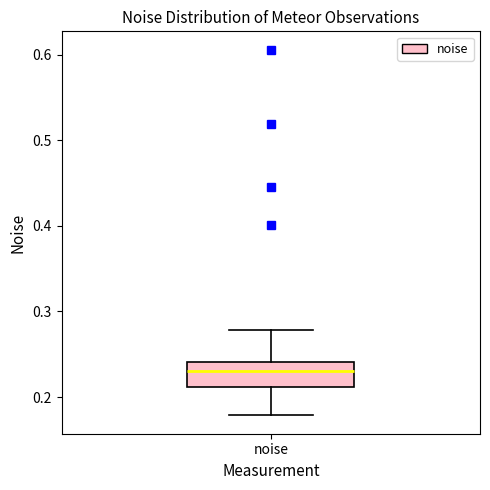

Read this box plot against the y-axis: the position of the median line, the range covered by the box, and the ends of both whiskers. The values are not printed on the chart, so give them approximately, as read against the axis.

median 0.23, box 0.21 to 0.24, whiskers 0.18 to 0.28